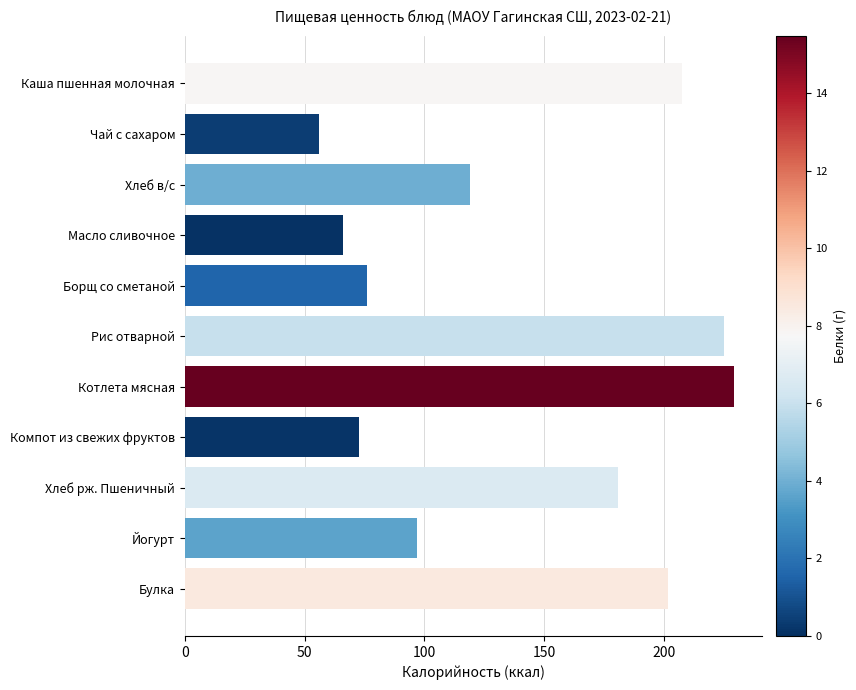

How many data points are less than 119?

5